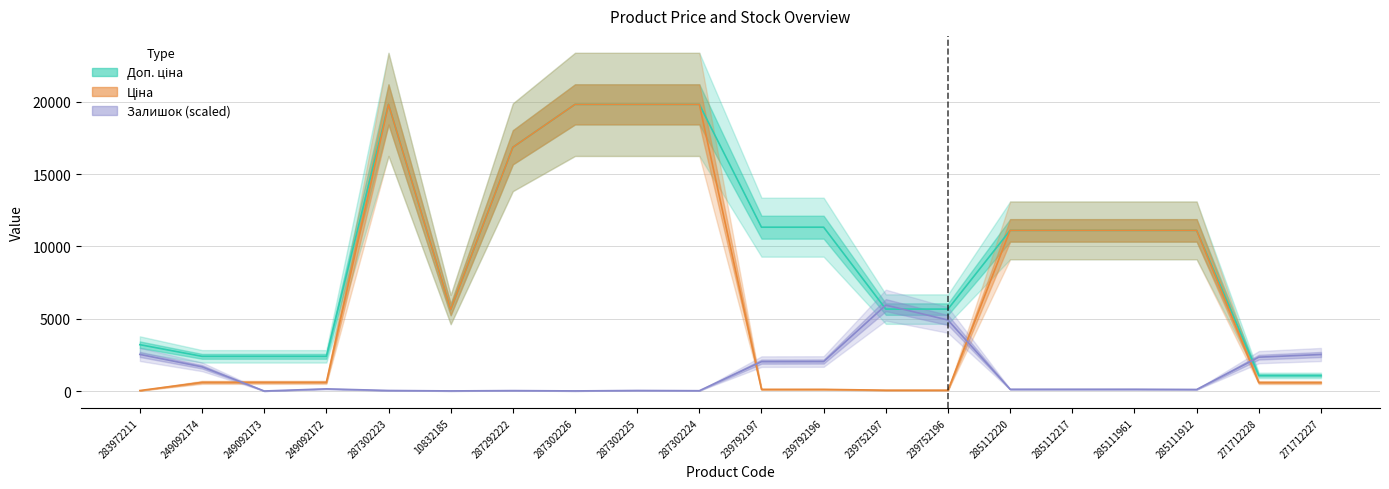

After their last crossing, which series has the higher values: Доп. ціна or Залишок (scaled)?

Залишок (scaled)